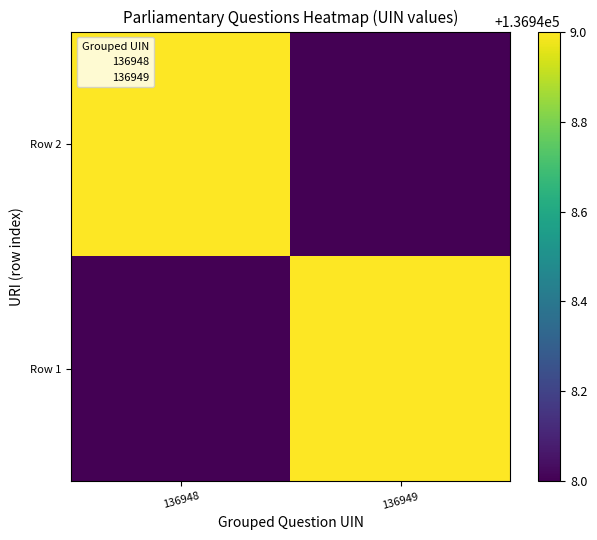

List the series in order of their peak value, lowest first.

Row 1, Row 2